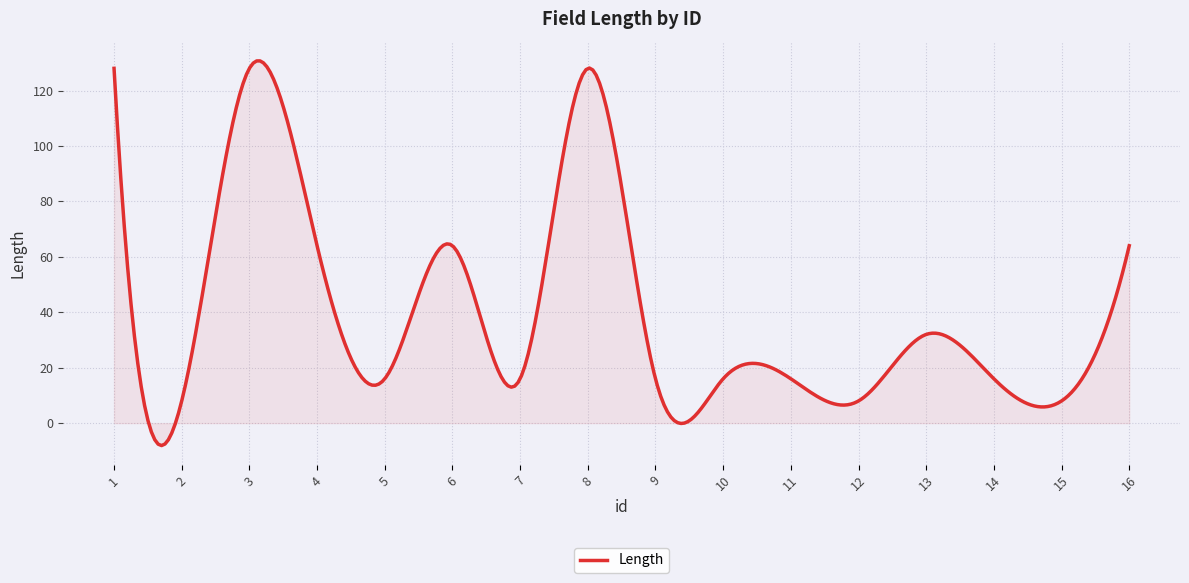

What is the greatest value displayed?

130.7